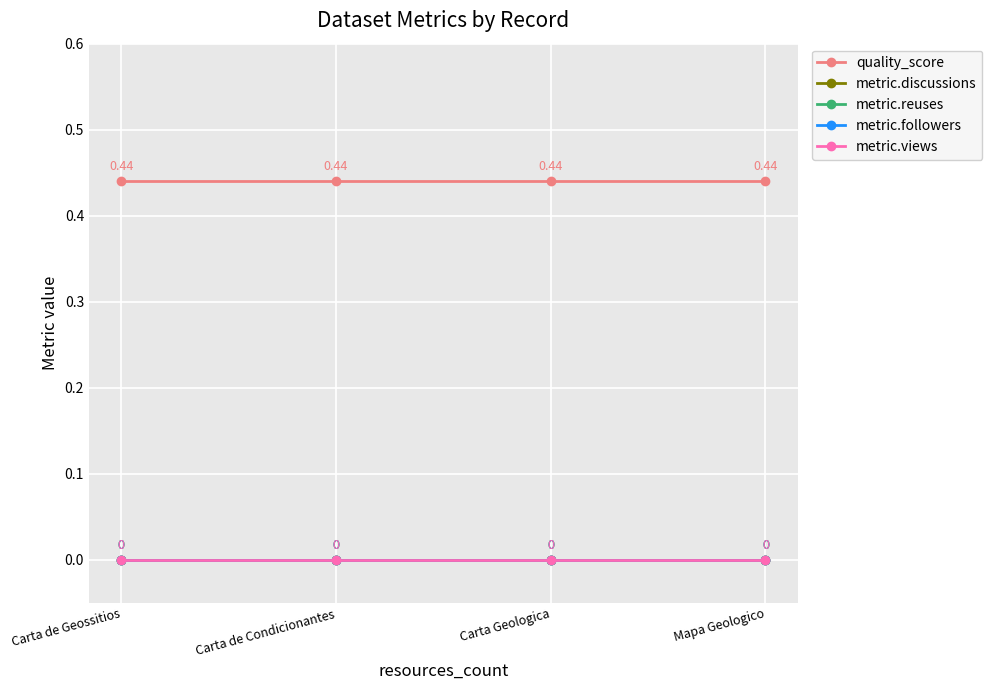

Does the chart have visible grid lines?

Yes